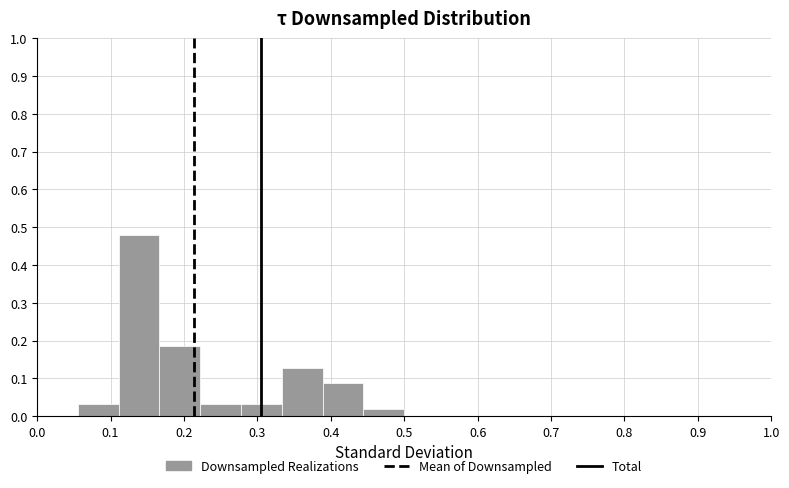

Reading left to right, transcribe this chart: for each bar, give the range it covers on the x-axis and its height. Neither the bar edges nor the heights are printed on the chart, so give them approximately, as read against the axes.

0.00 to 0.06: 0
0.06 to 0.11: 0.03
0.11 to 0.17: 0.48
0.17 to 0.22: 0.19
0.22 to 0.28: 0.03
0.28 to 0.33: 0.03
0.33 to 0.39: 0.13
0.39 to 0.44: 0.09
0.44 to 0.50: 0.02
0.50 to 0.56: 0
0.56 to 0.61: 0
0.61 to 0.67: 0
0.67 to 0.72: 0
0.72 to 0.78: 0
0.78 to 0.83: 0
0.83 to 0.89: 0
0.89 to 0.94: 0
0.94 to 1.00: 0